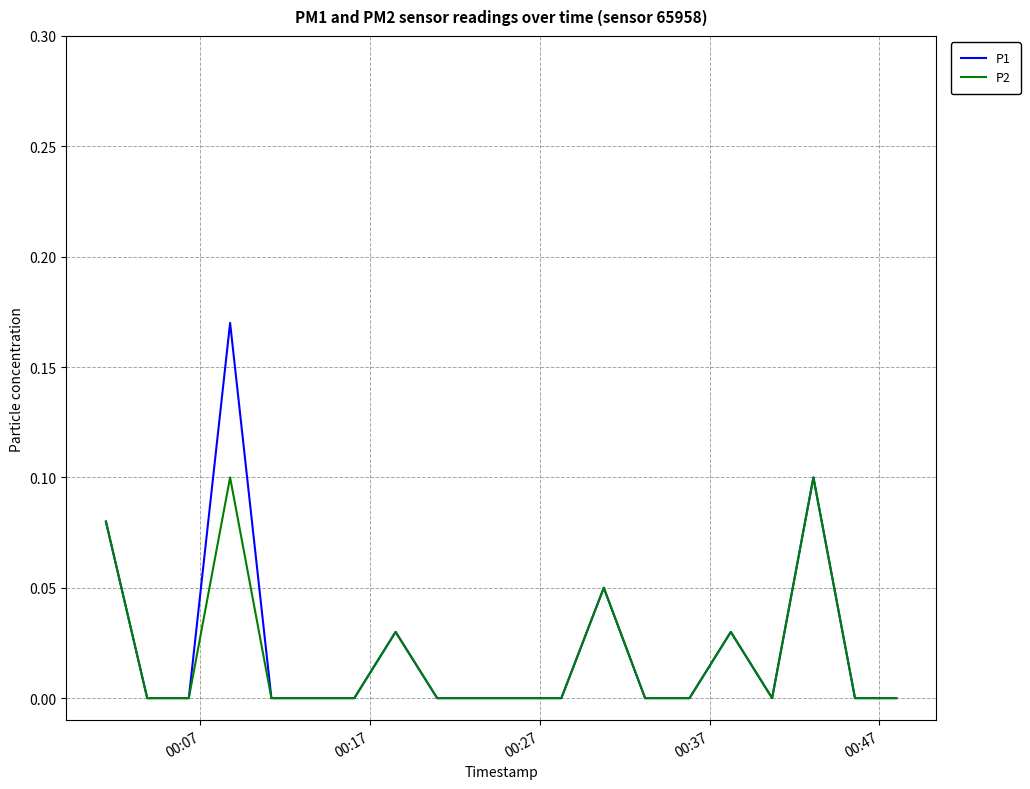

Rank the series by their maximum value, from lowest to highest.

P2, P1